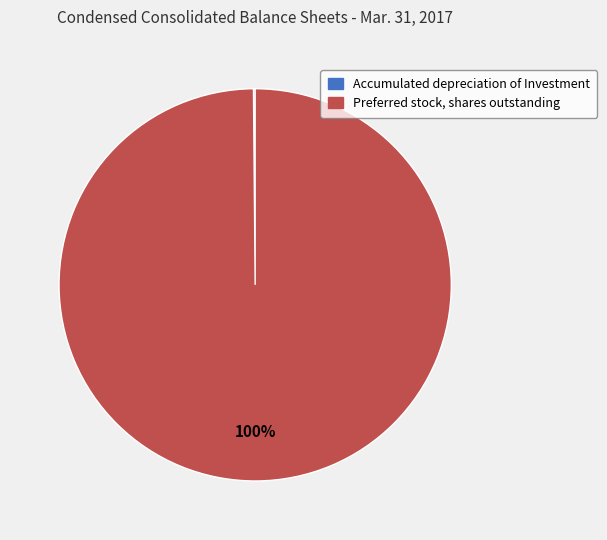

The Preferred stock, shares outstanding slice represents 100% of the pie. True or false?

True